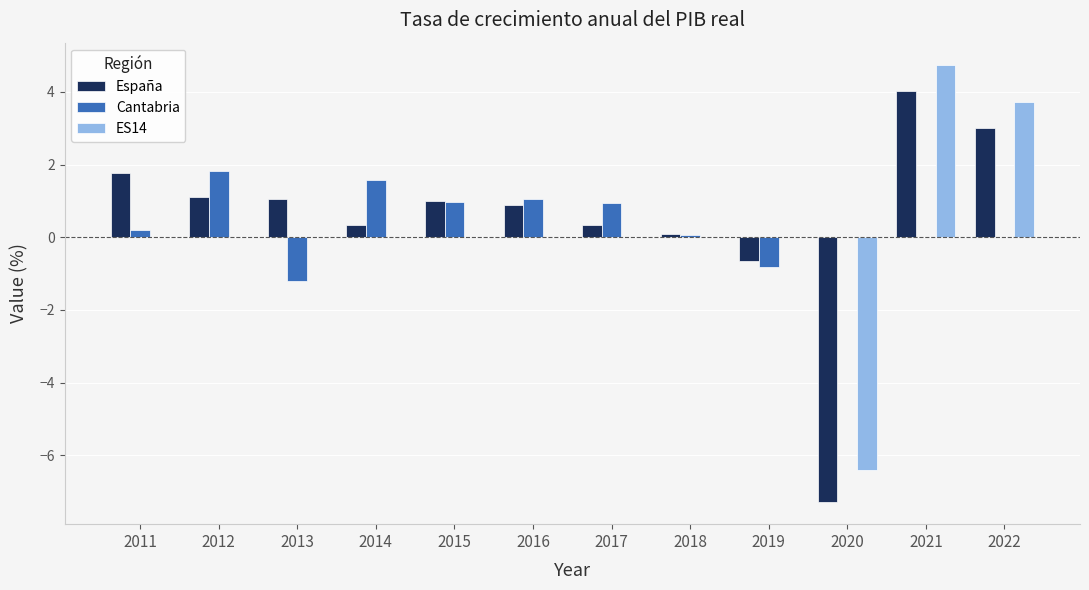

Count the number of categories in the chart.

12